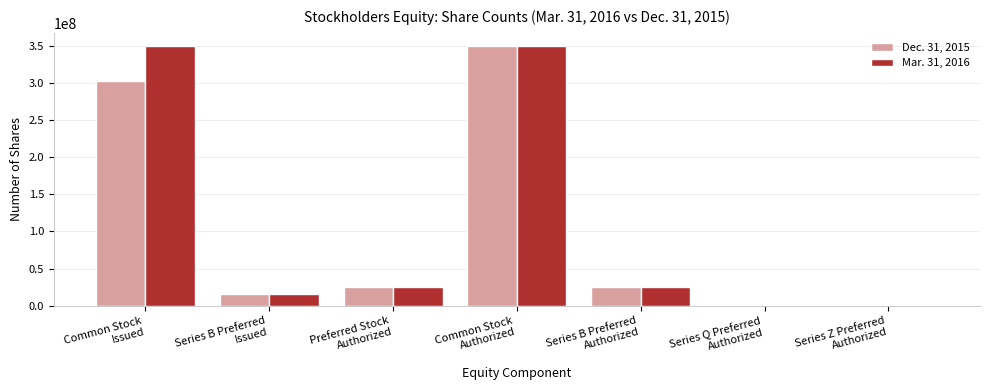

What is the maximum value shown in the chart?

350000000